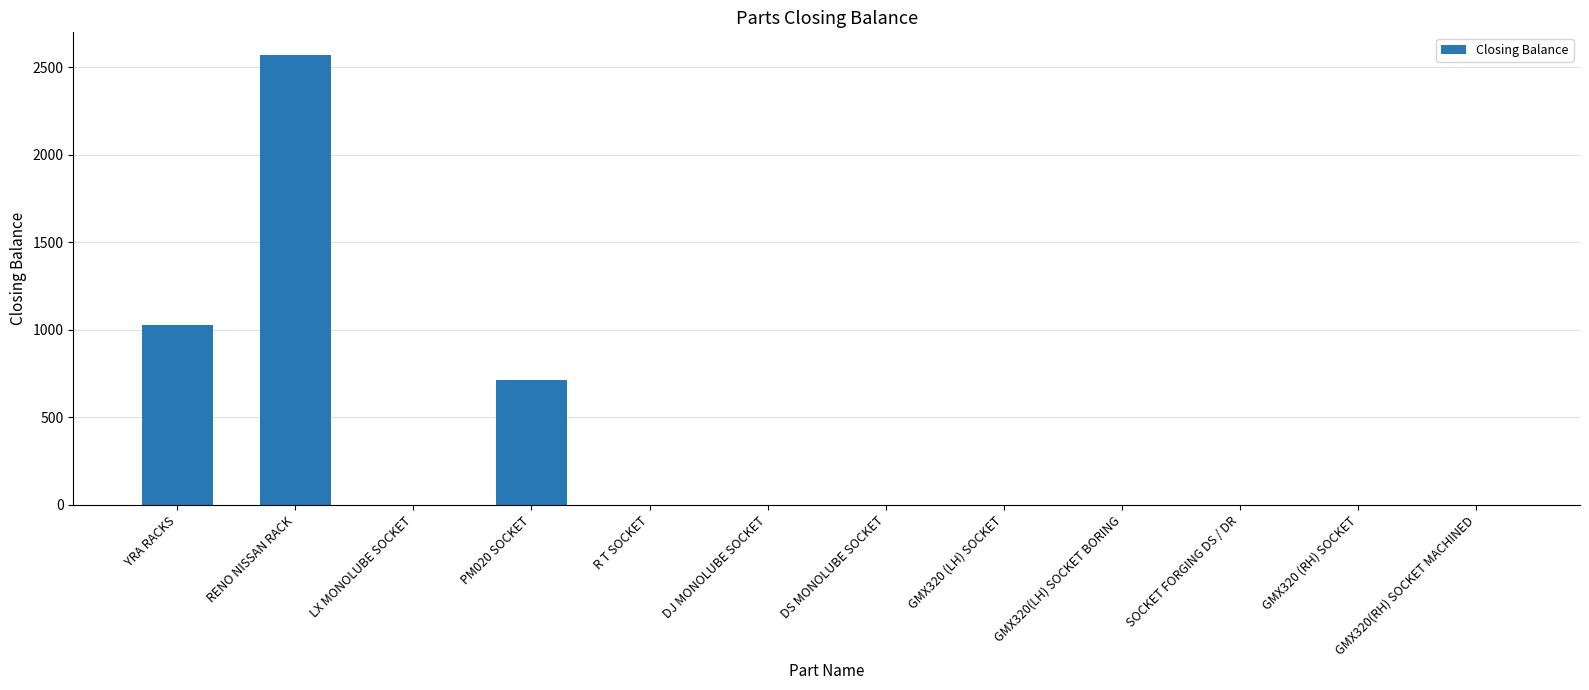

Are the bars grouped side by side (vs. stacked)?

No